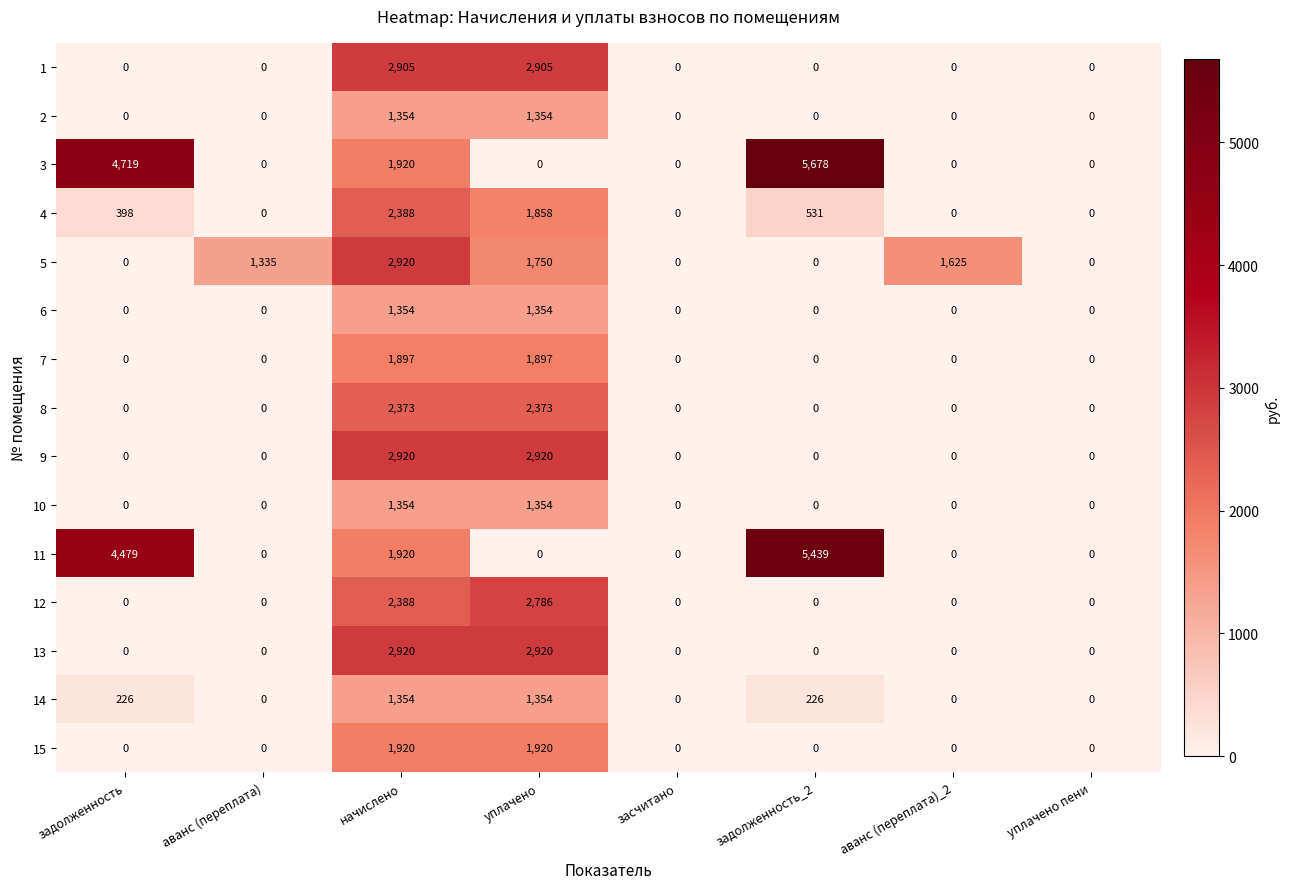

What is the maximum value shown in the chart?

5678